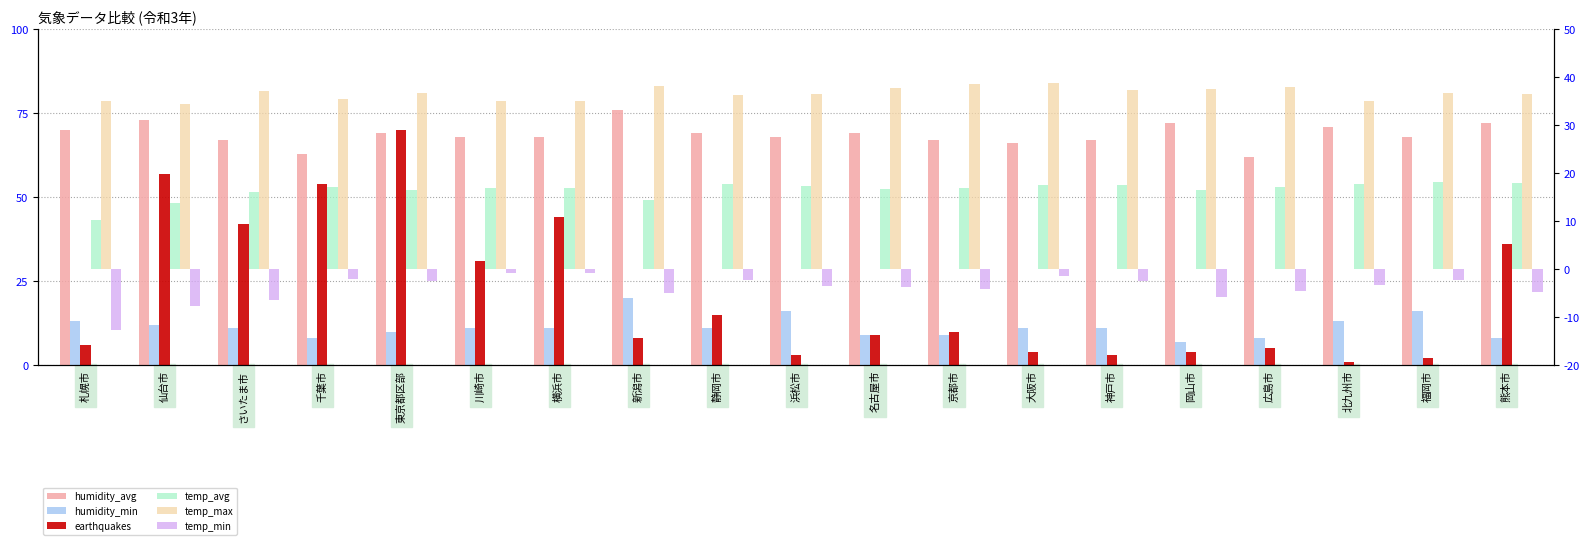

What is the approximate value of humidity_avg at 京都市?

67.0